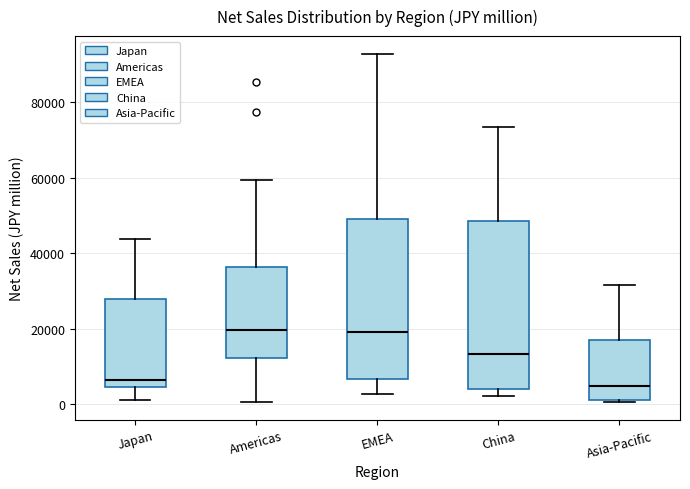

Where is the lower edge of the box for EMEA on the y-axis? The values are not printed on the chart, so give them approximately, as read against the axis.

6000